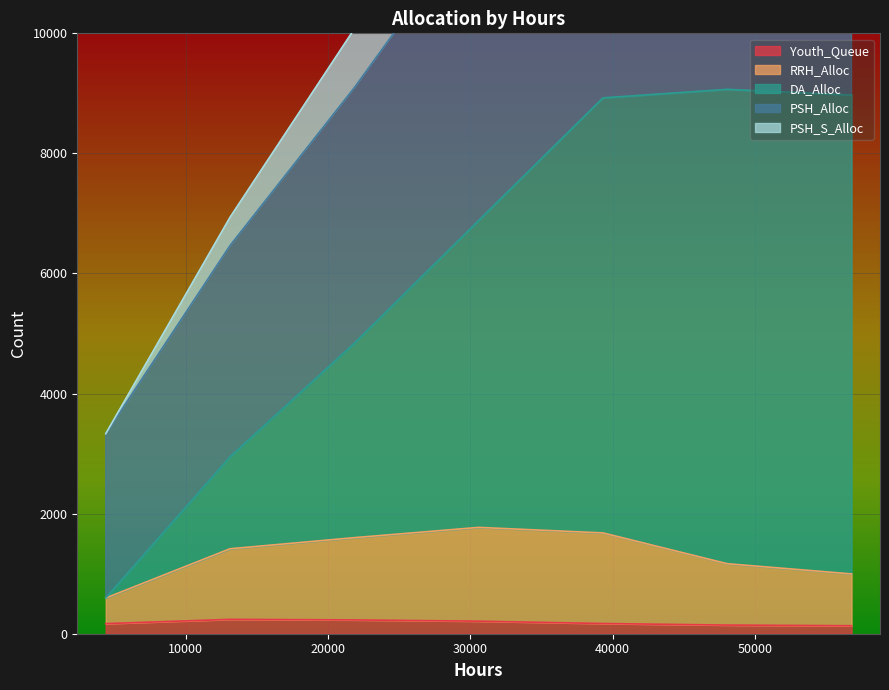

What is the maximum value for Youth_Queue?

239